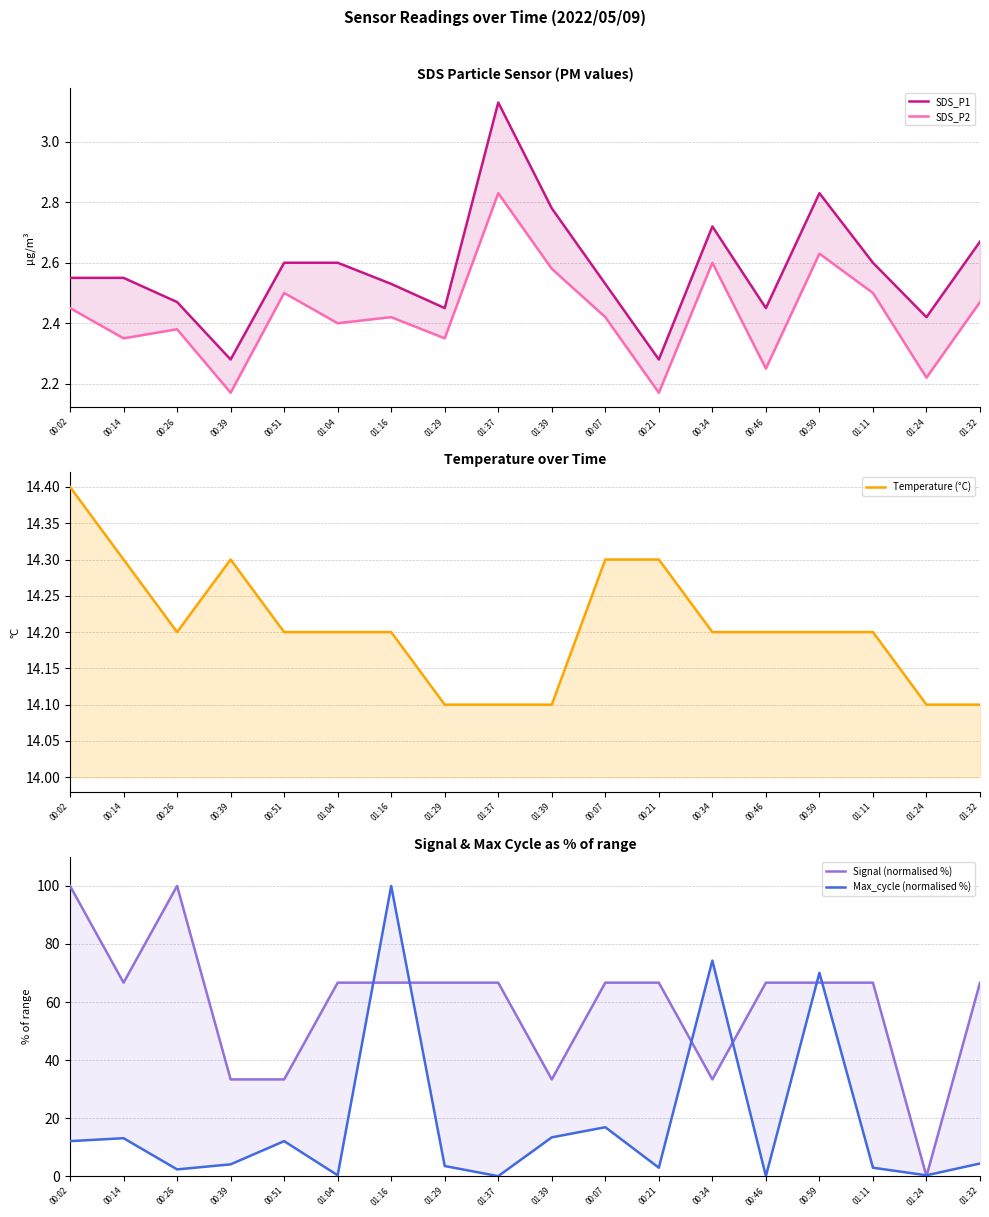

What is the difference between the maximum and minimum values in the SDS_P2 series?

0.7